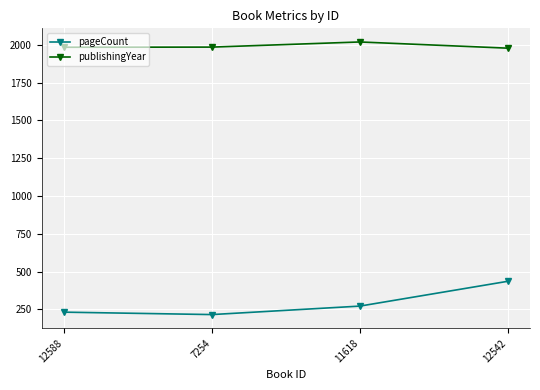

Count the number of data series in this chart.

2